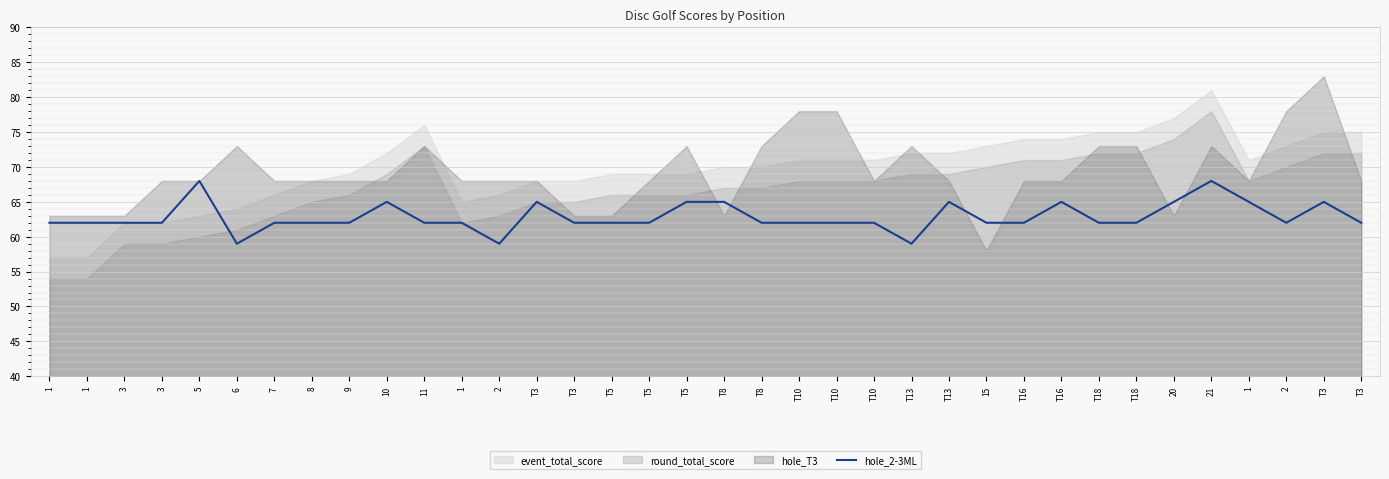

How many categories are shown in the chart?

36